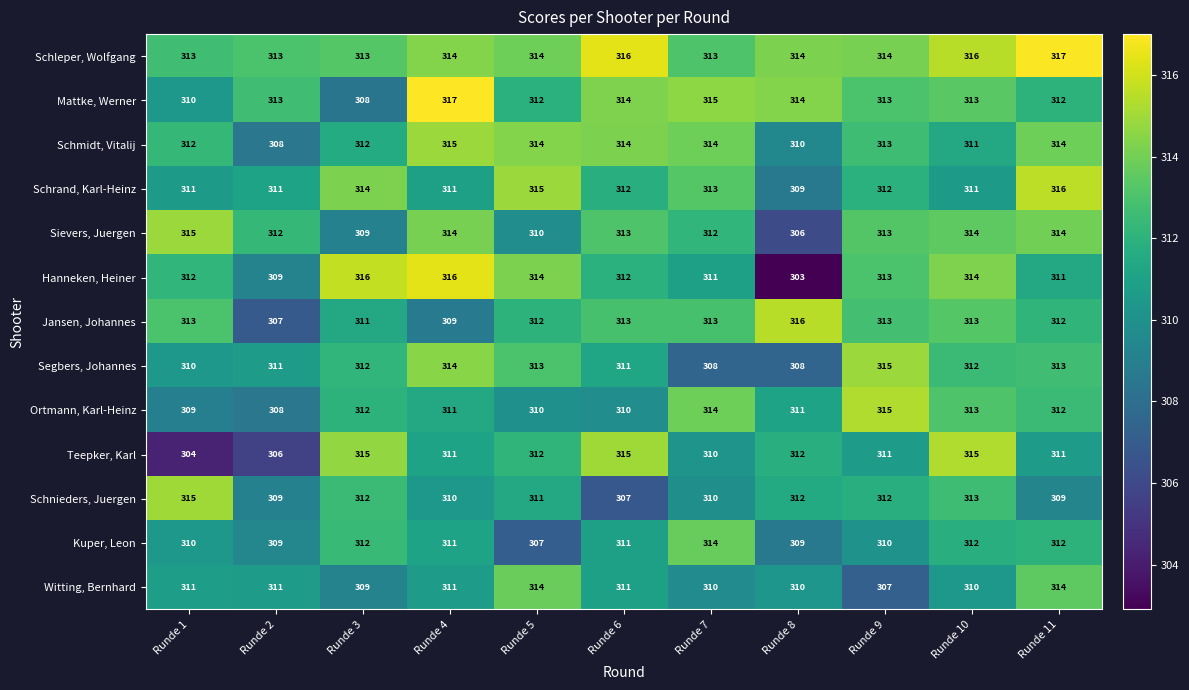

How many data points does each series have?

11